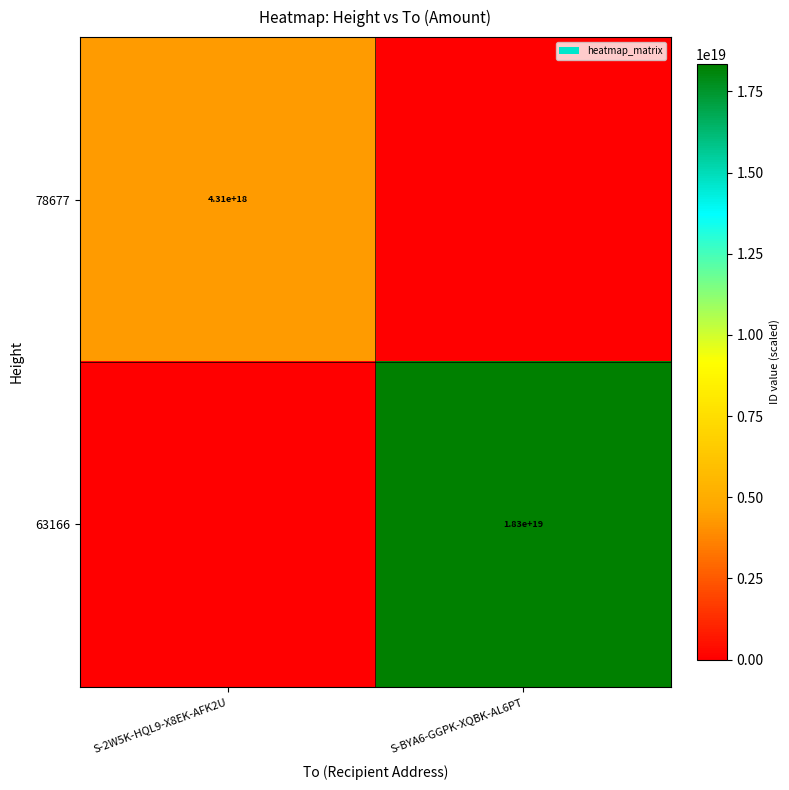

Is the value of 78677 at S-2W5K-HQL9-X8EK-AFK2U greater than the value of 63166 at S-BYA6-GGPK-XQBK-AL6PT?

No